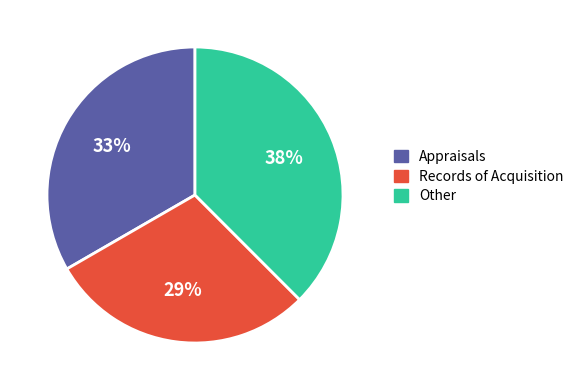

To the nearest percent, what is the average slice percentage?

33%